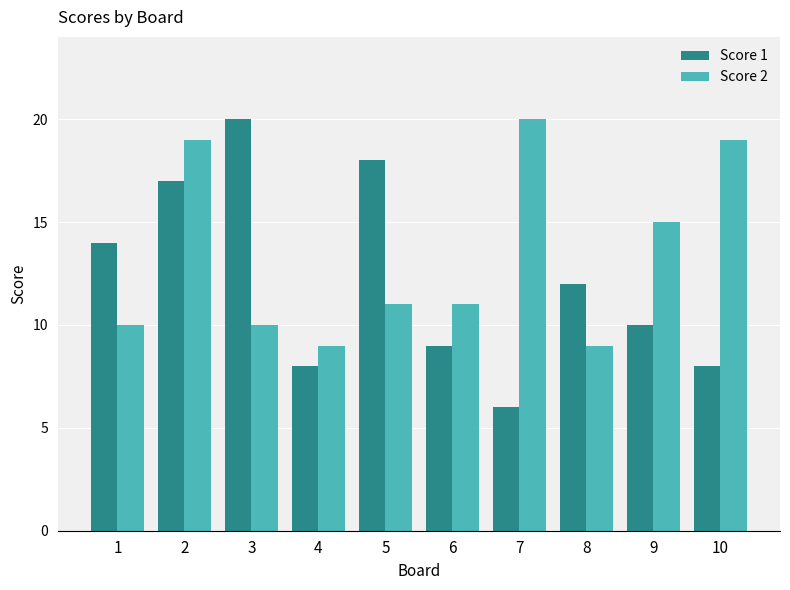

Is the value of Score 1 at 9 greater than the value of Score 2 at 2?

No